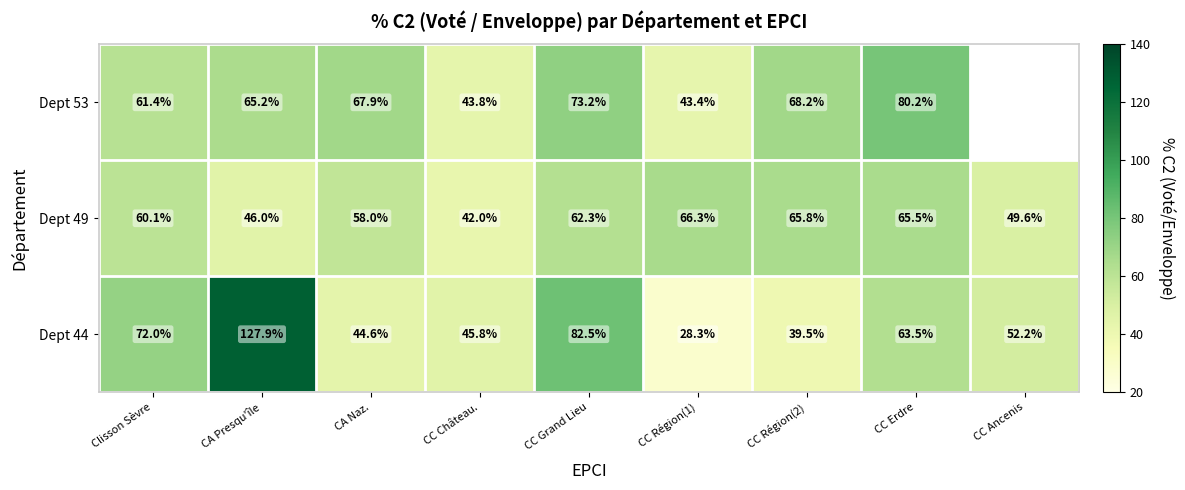

The value of Dept 53 at CC Erdre is 40.9. True or false?

False